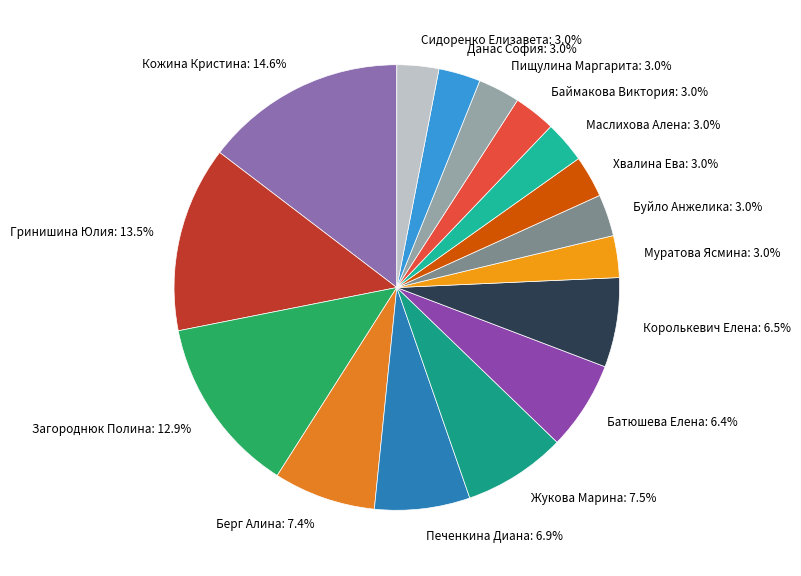

Which has a higher value, Данас София: 3.0% or Гринишина Юлия: 13.5%?

Гринишина Юлия: 13.5%